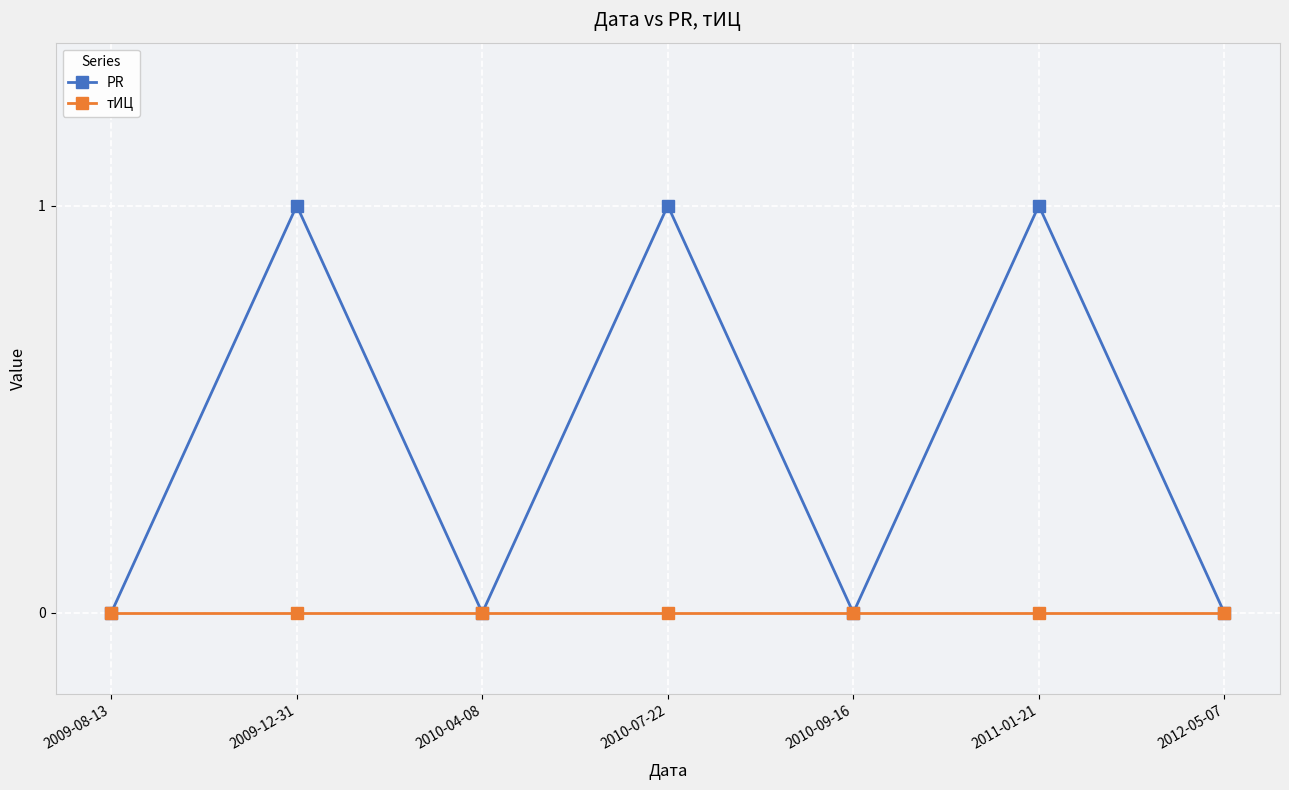

Reading left to right, extract all data points from this chart.

PR: 0	1	0	1	0	1	0
тИЦ: 0	0	0	0	0	0	0